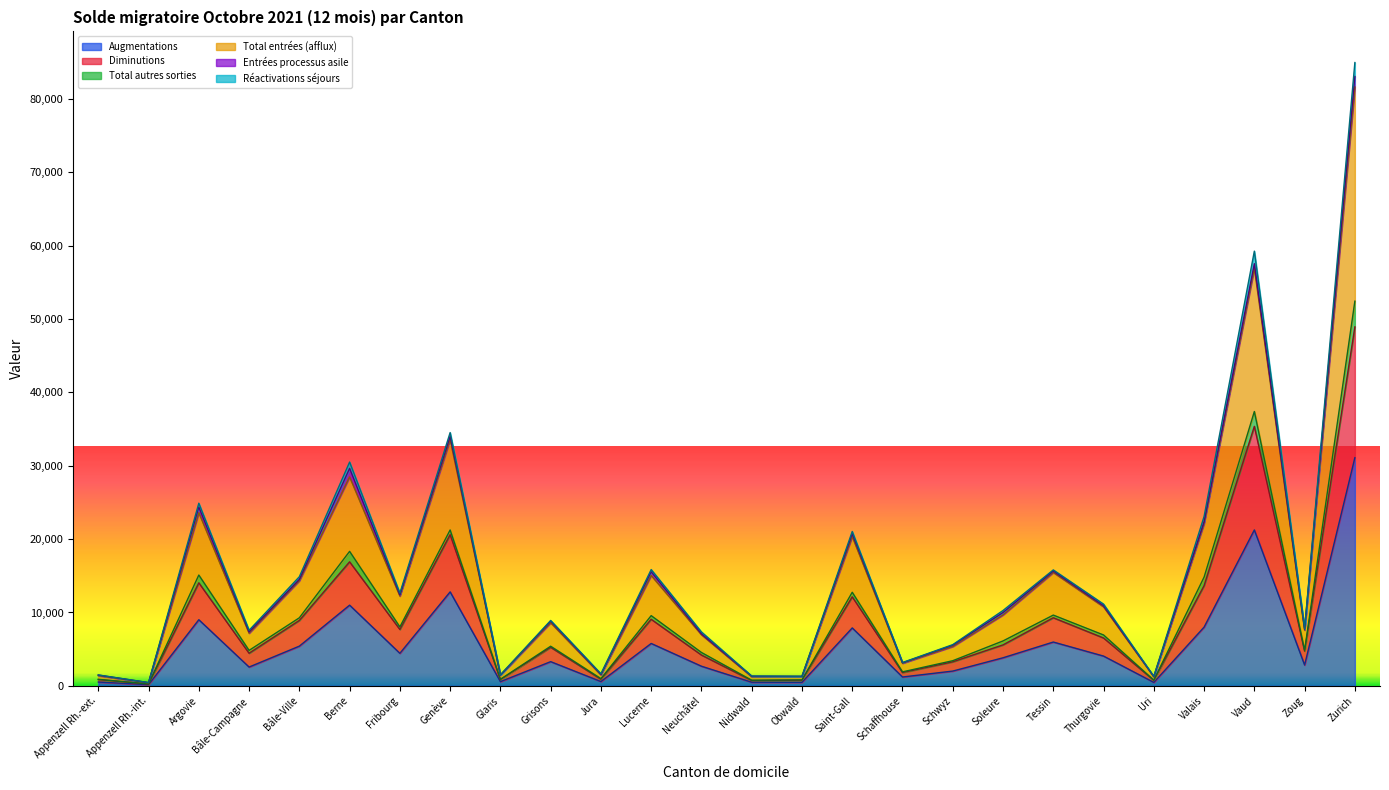

What is the maximum value for Augmentations?

31104